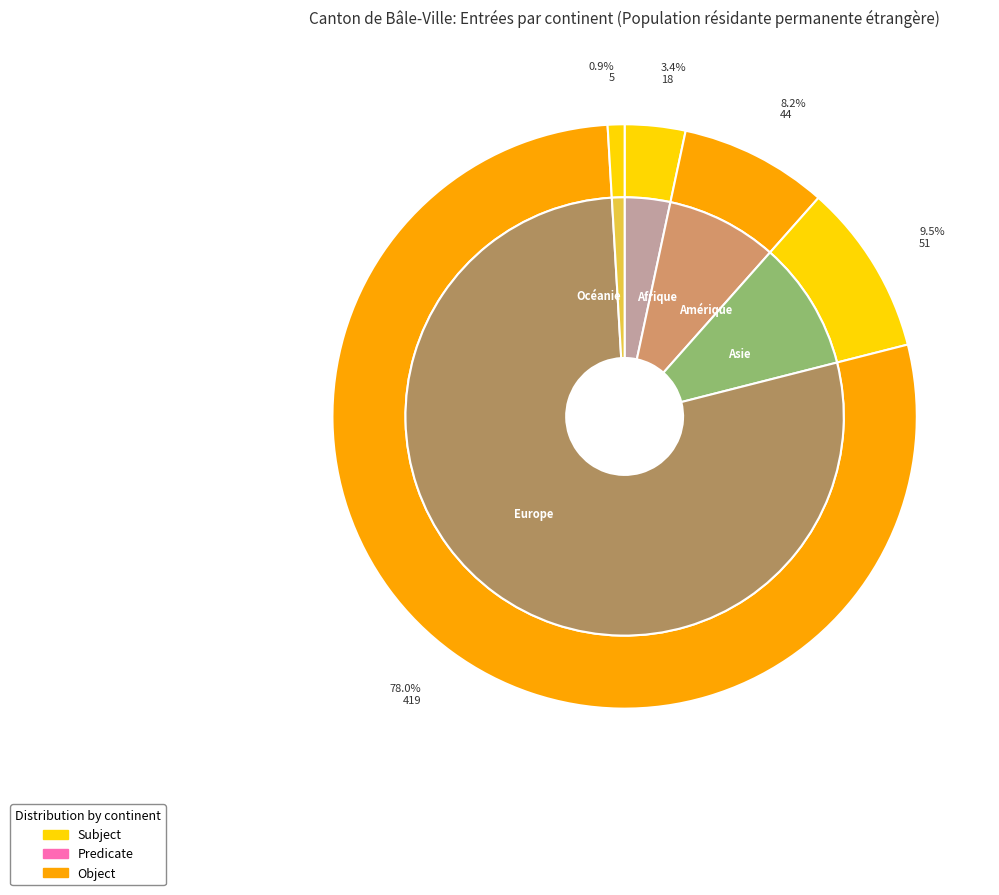

To the nearest percent, what is the average slice percentage?

20%